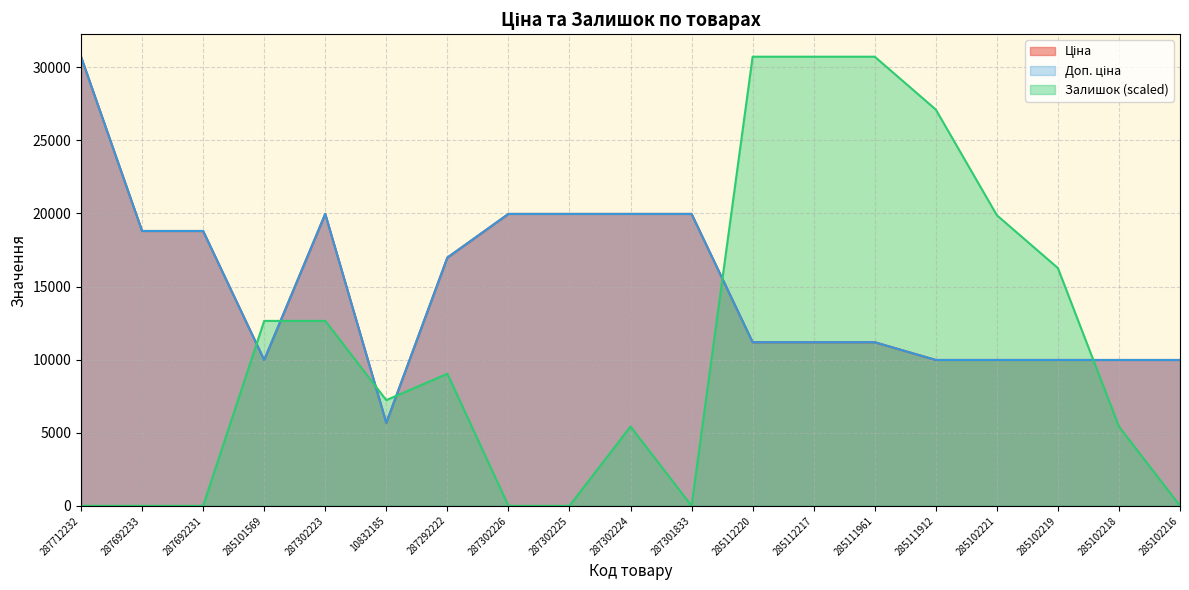

In Доп. ціна, how many points are higher than both neighbors (excluding endpoints)?

1